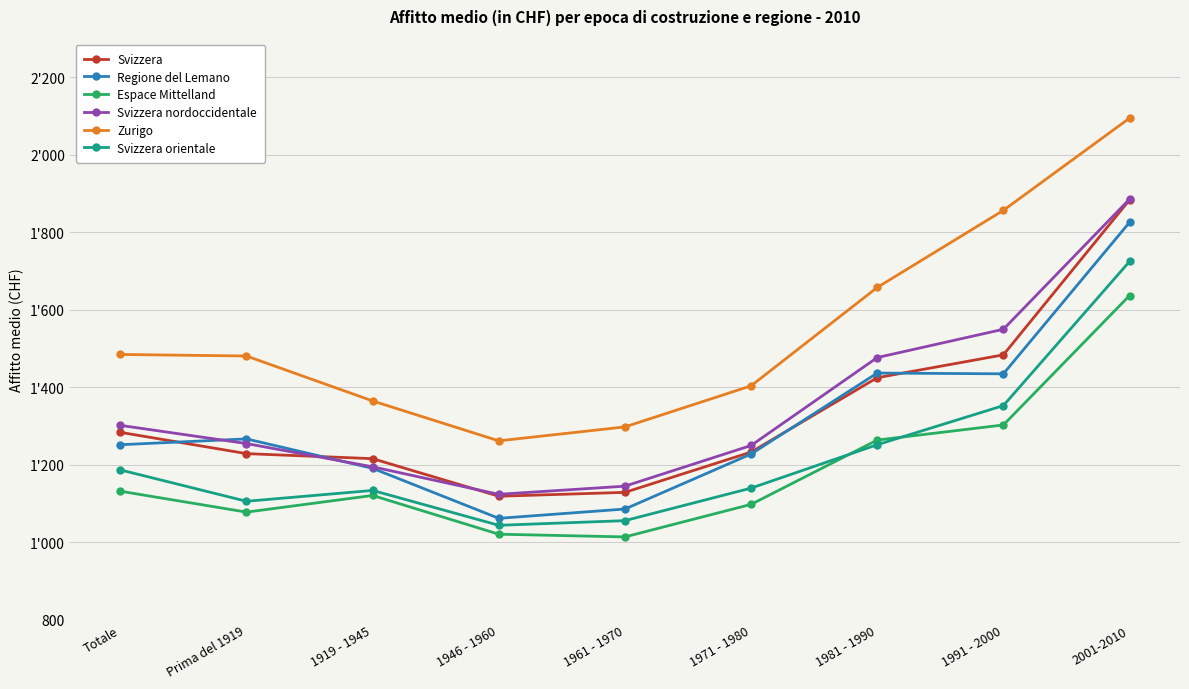

Is it true that Regione del Lemano equals 396 at 1981 - 1990?

False